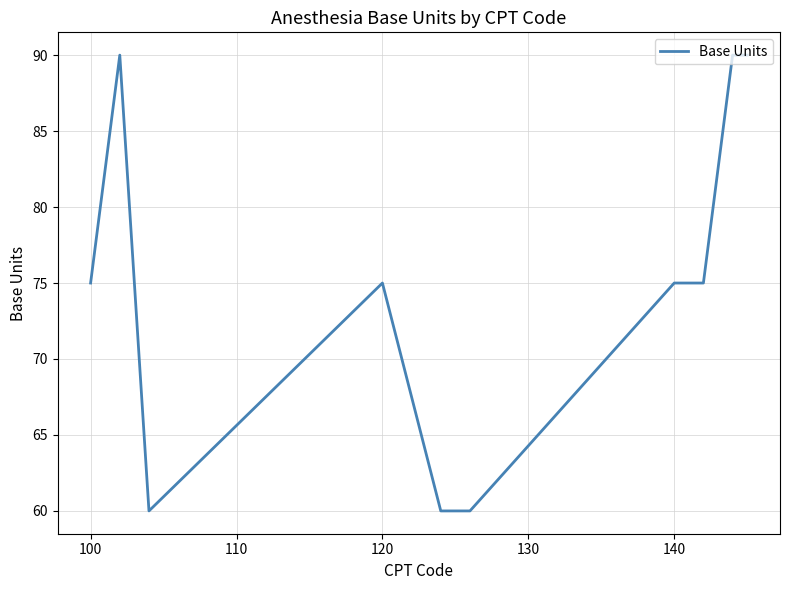

What is the difference between the maximum and minimum values?

30